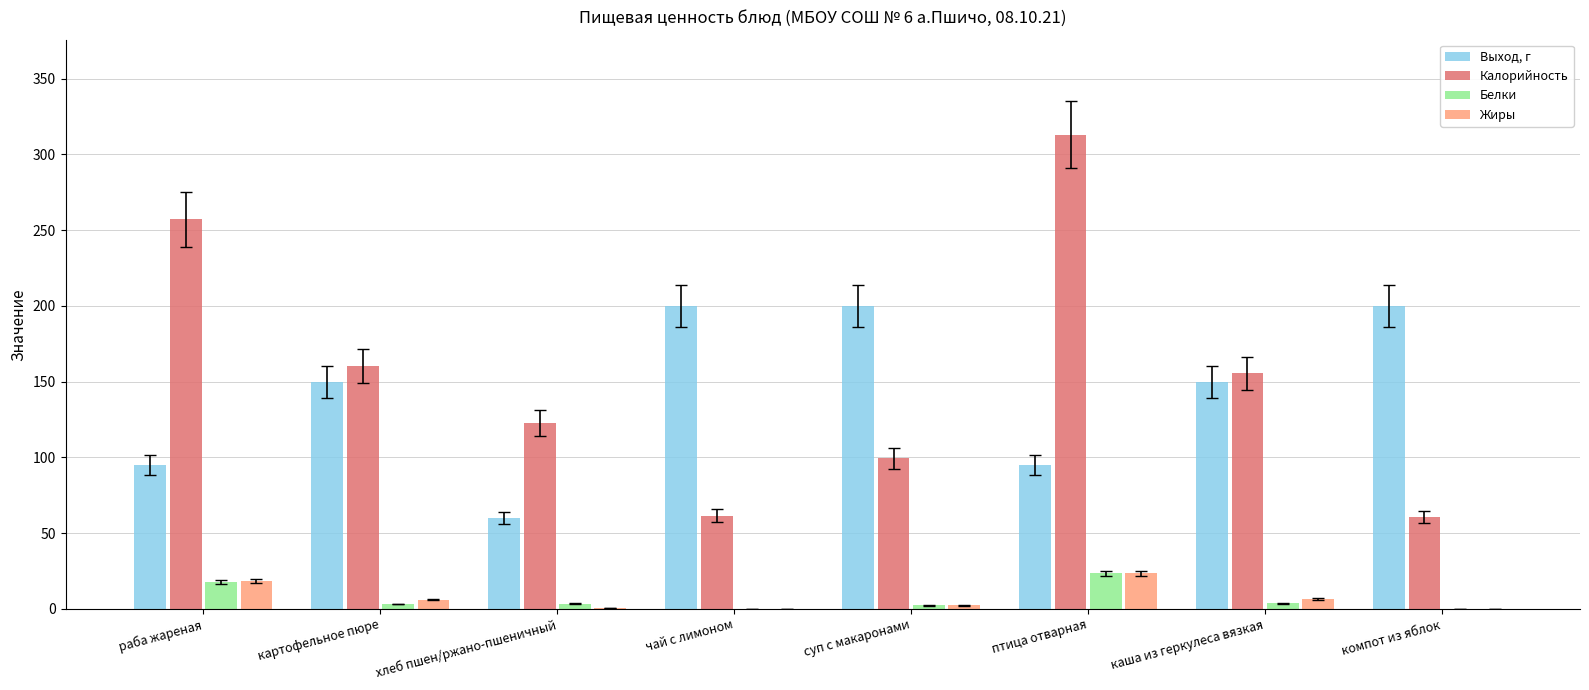

Is the value of Белки at раба жареная greater than the value of Жиры at компот из яблок?

Yes